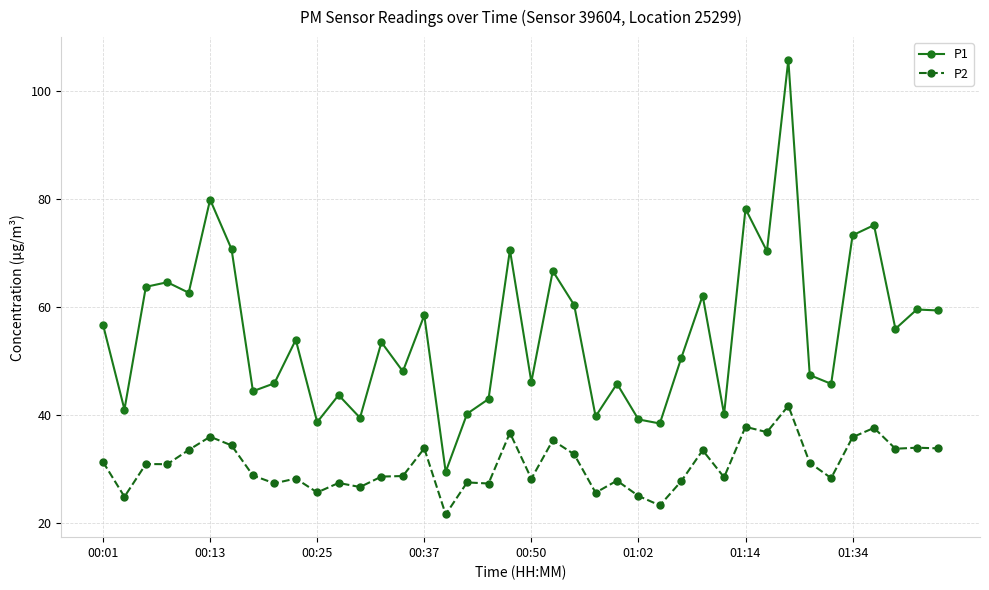

What is the value of the P2 point at the 26th from the left?

25.1